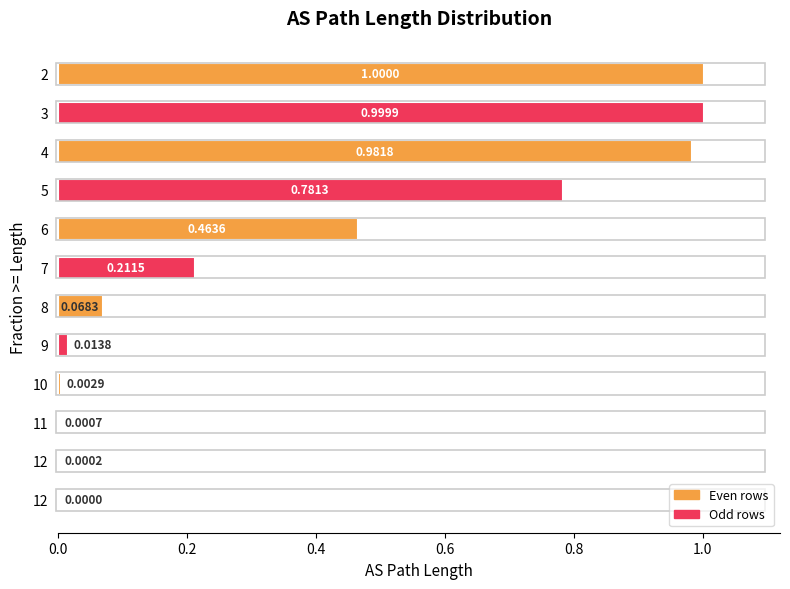

Are the bars horizontal?

Yes